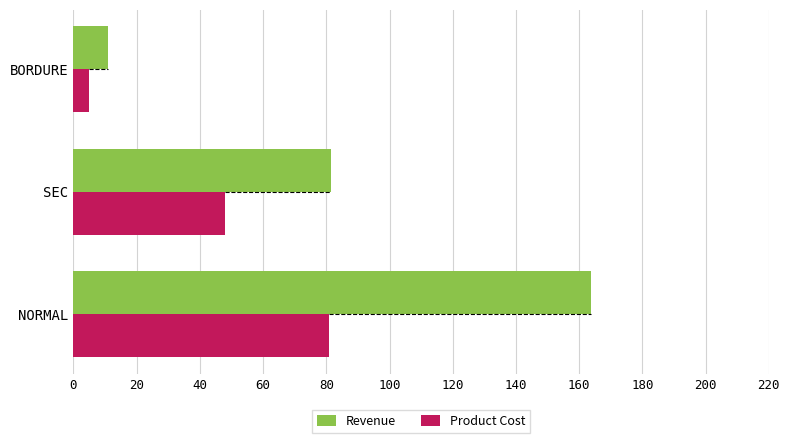

Read the Product Cost value at BORDURE.

5.0